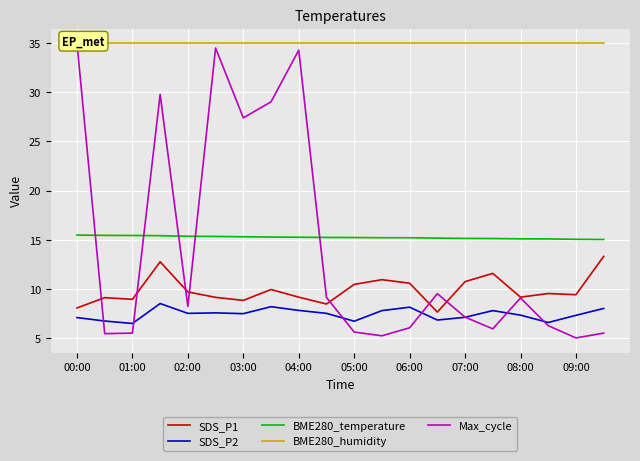

What are all the series names shown in the legend?

SDS_P1, SDS_P2, BME280_temperature, BME280_humidity, Max_cycle